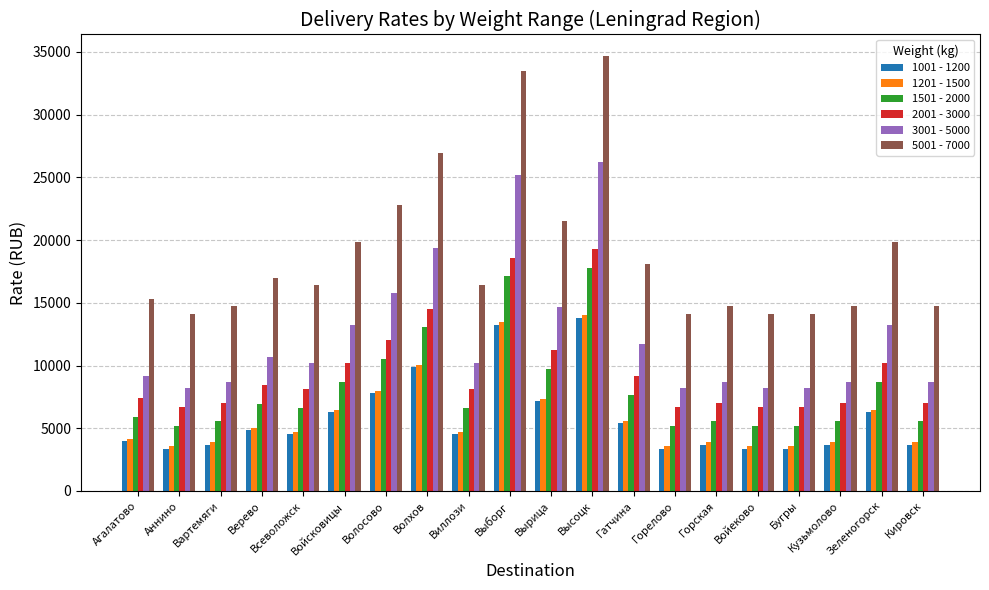

What is the average value of the 2001 - 3000 series?

9616